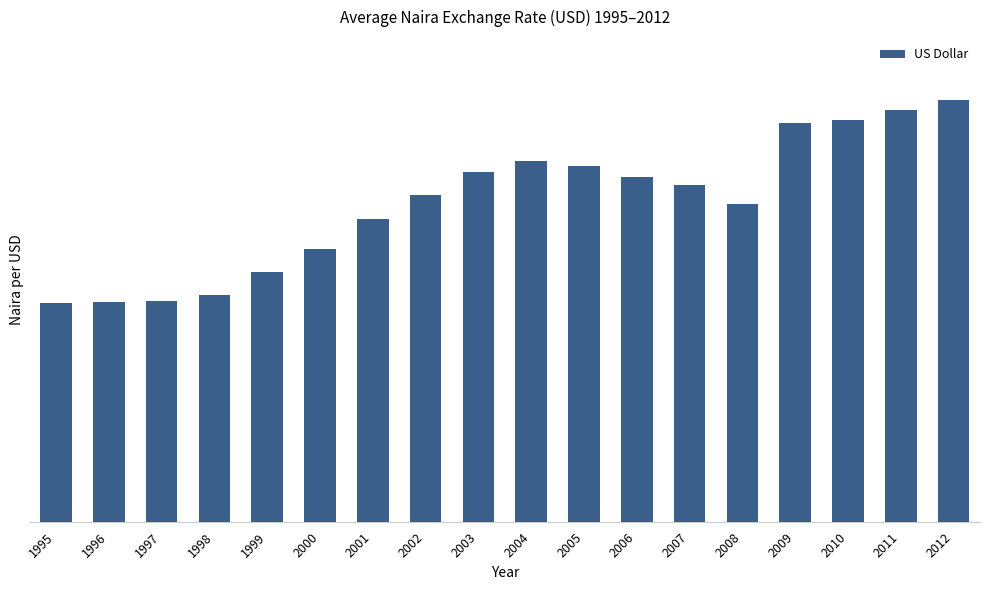

What is the difference between the values at 2009 and 1995?

66.4